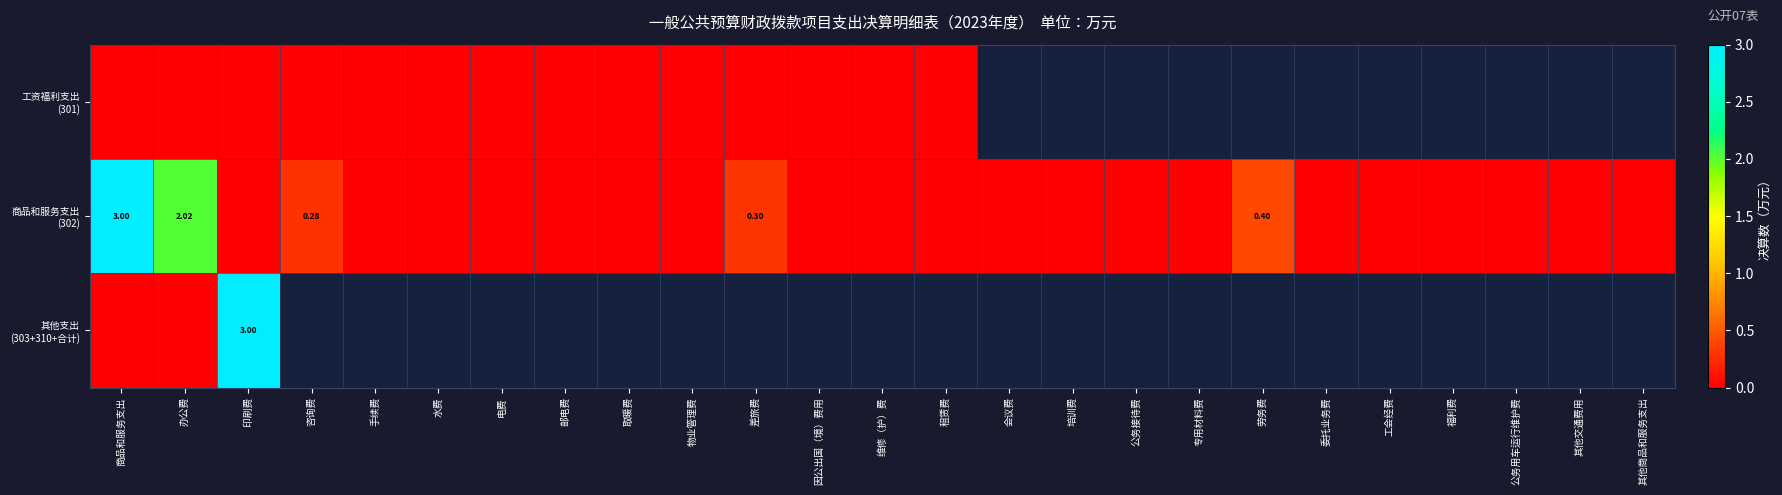

What is the spread (max minus min) of values at 印刷费?

3.0